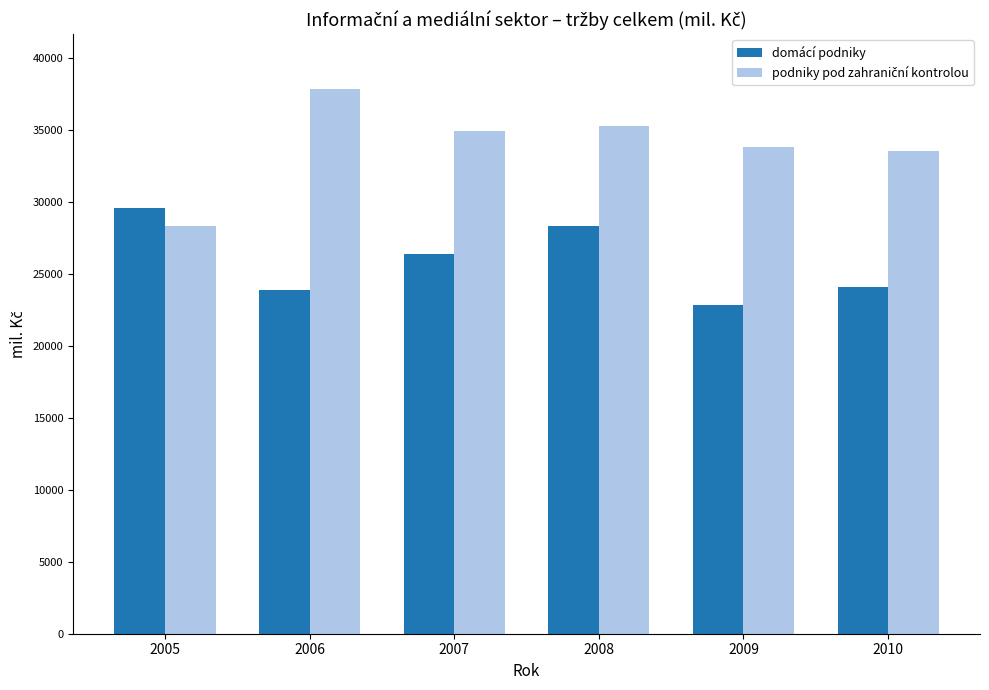

What is the total value across all series at 2008?

63607.8